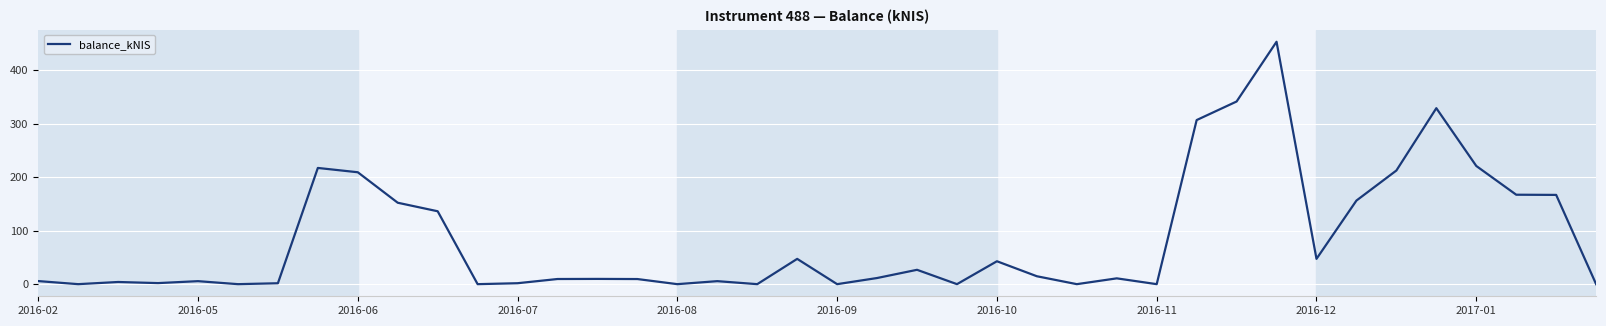

What is the maximum value shown in the chart?

453.2